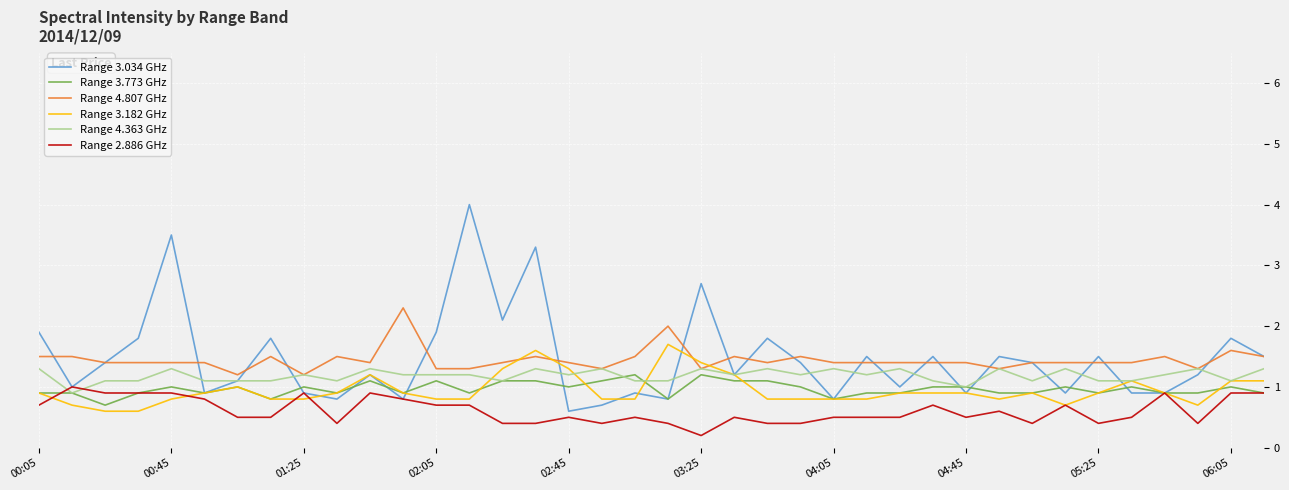

Which series has the largest range (max minus min)?

Range 3.034 GHz